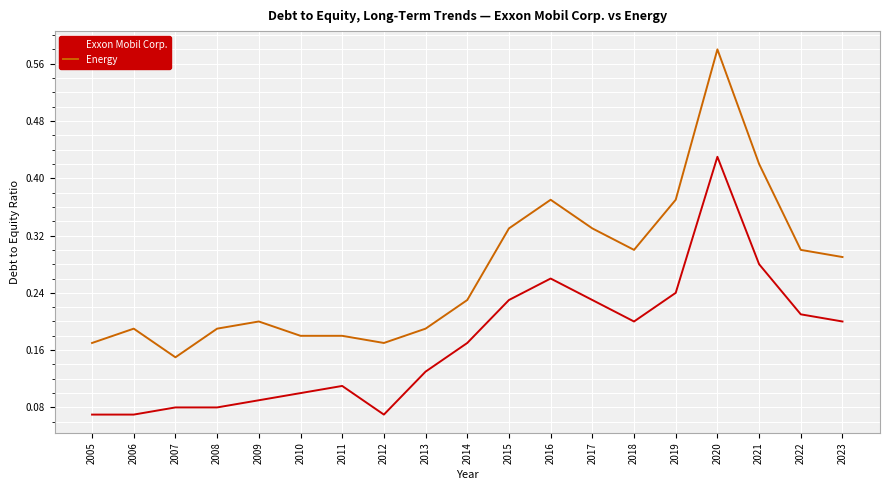

Which series changed the most between 2016 and 2018?

Energy